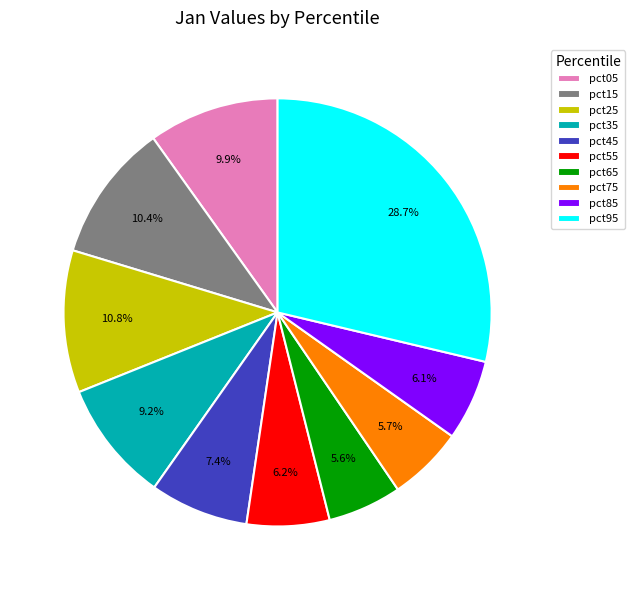

Which has a higher value, pct95 or pct75?

pct95